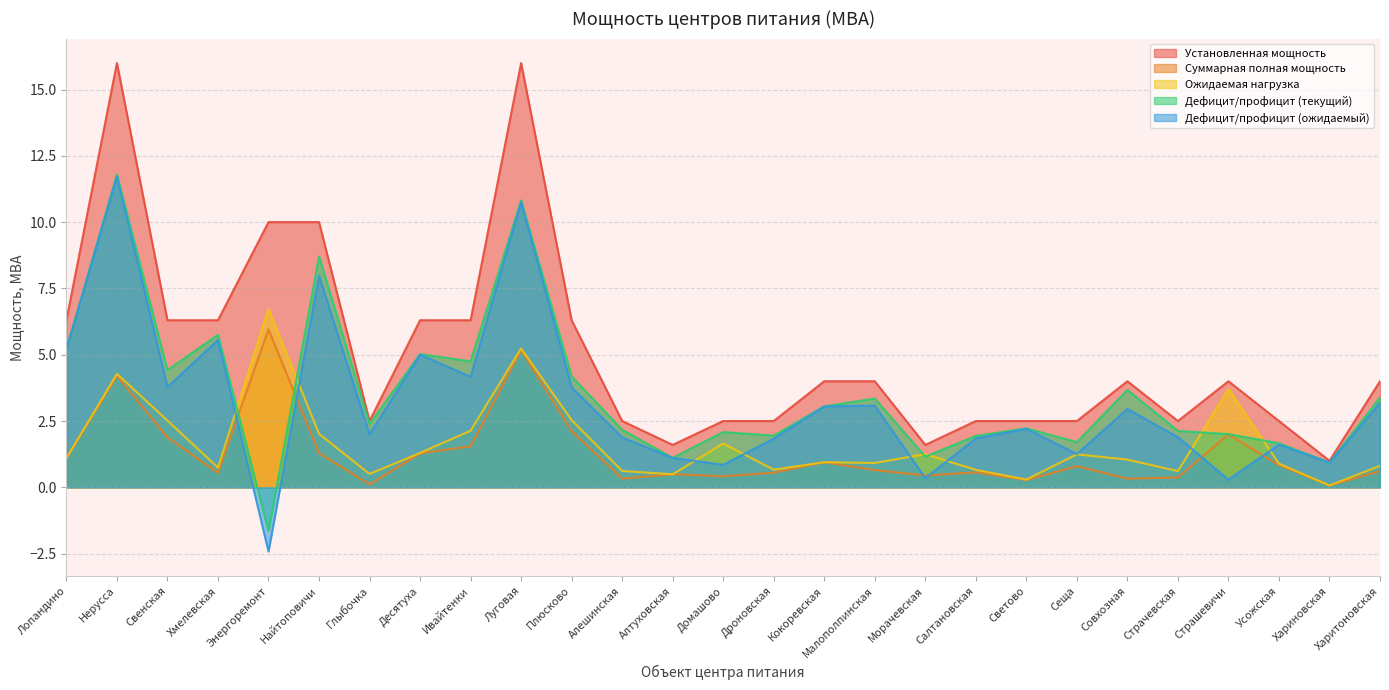

What is the difference between the Ожидаемая нагрузка values at Нерусса and Глыбочка?

3.8